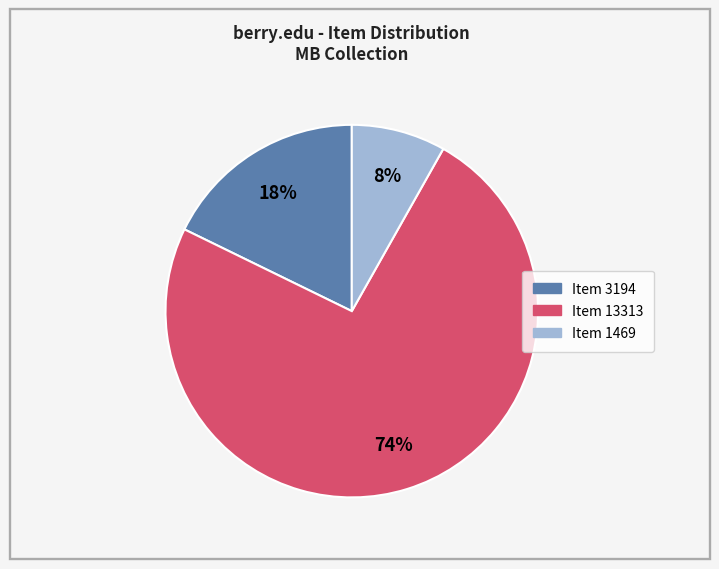

The Item 3194 slice represents 18% of the pie. True or false?

True